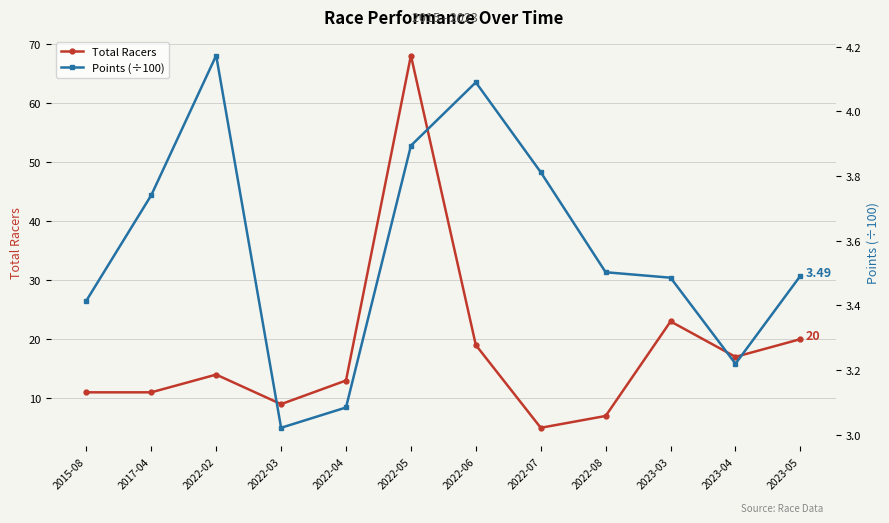

Rank the categories by Points (÷100) value from lowest to highest.

2022-03, 2022-04, 2023-04, 2015-08, 2023-03, 2023-05, 2022-08, 2017-04, 2022-07, 2022-05, 2022-06, 2022-02